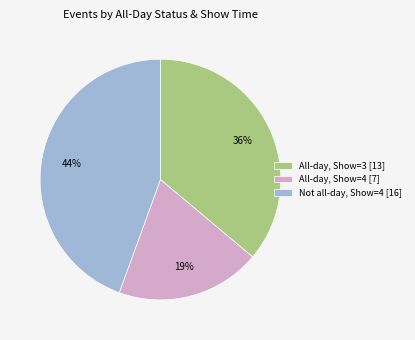

Is there any slice that represents more than half of the pie?

No